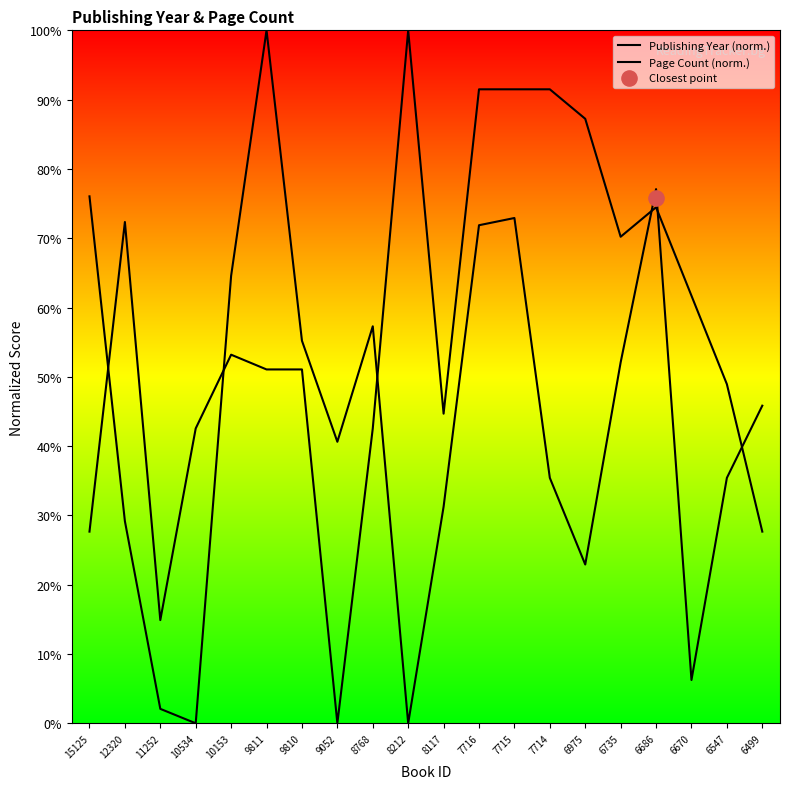

Which series has the largest total across all categories?

Publishing Year (norm.)